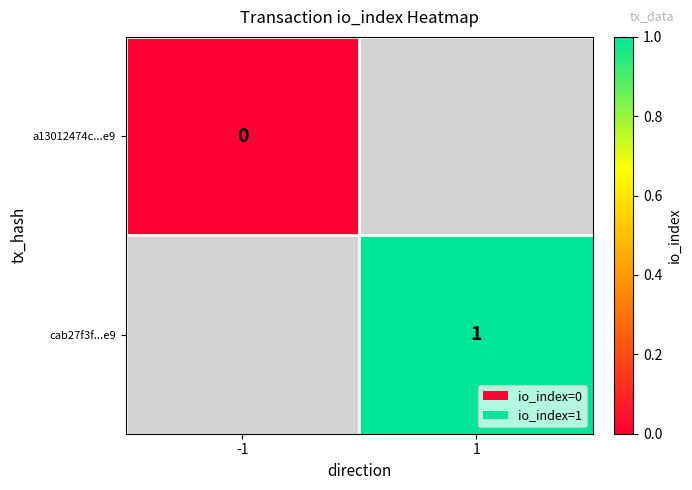

True or false: cab27f3f...e9 has a value of 0 at 1.

False